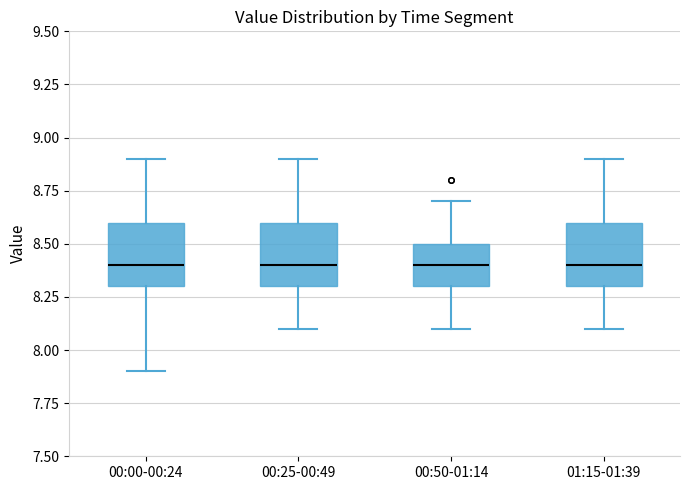

Reading left to right, read every box against the y-axis: the position of its median line, the range the box covers, and the ends of its whiskers. The values are not printed on the chart, so give them approximately, as read against the axis.

00:00-00:24: median 8.4, box 8.3 to 8.6, whiskers 7.9 to 8.9
00:25-00:49: median 8.4, box 8.3 to 8.6, whiskers 8.1 to 8.9
00:50-01:14: median 8.4, box 8.3 to 8.5, whiskers 8.1 to 8.7
01:15-01:39: median 8.4, box 8.3 to 8.6, whiskers 8.1 to 8.9